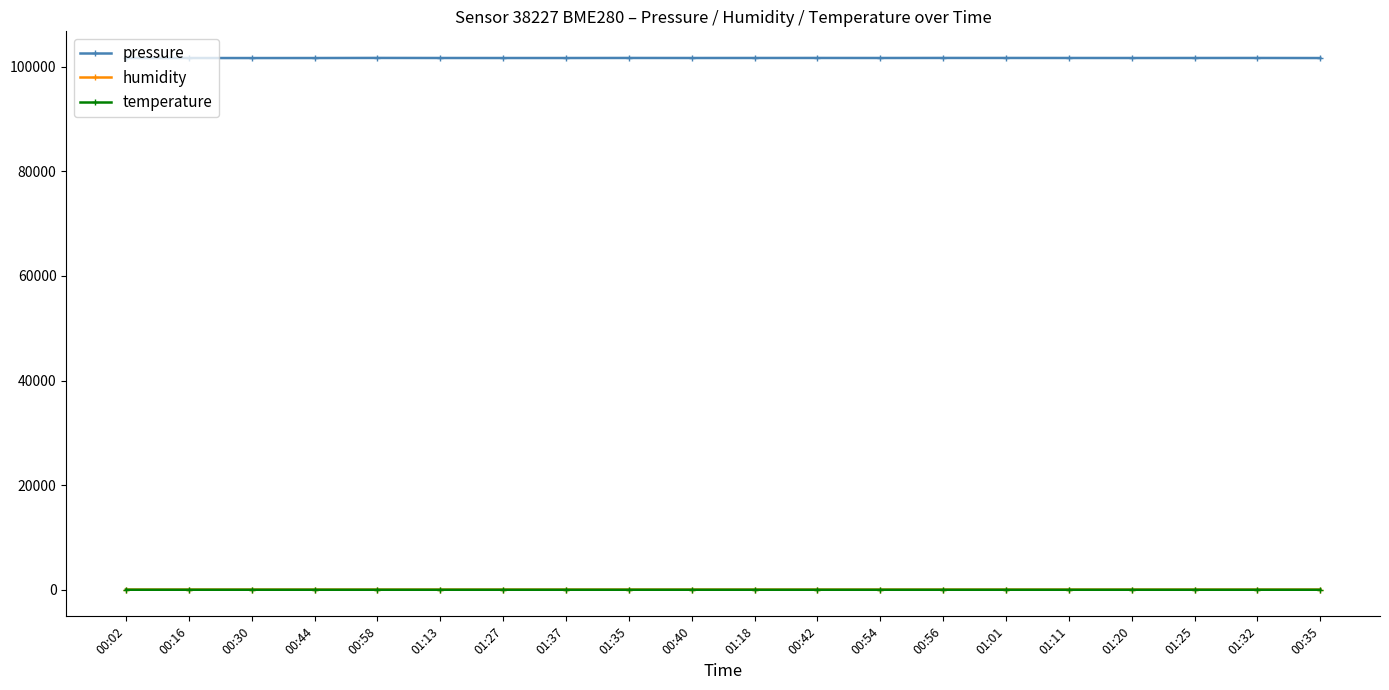

What is the label of the 11th point from the right?

00:40